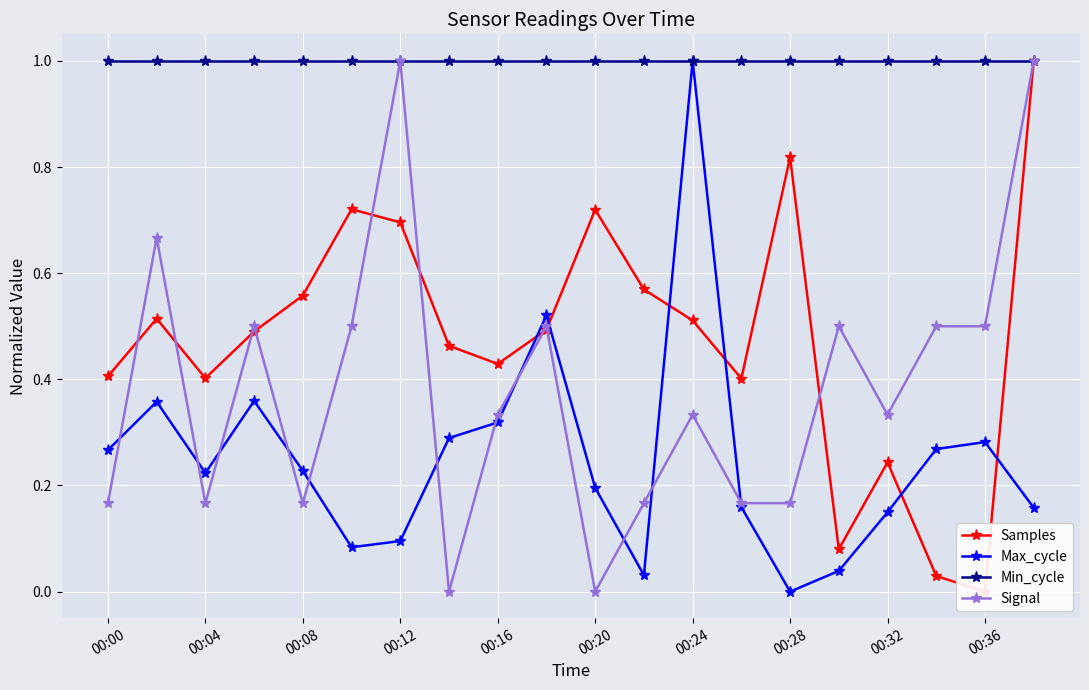

In Max_cycle, how many points are higher than both neighbors (excluding endpoints)?

5